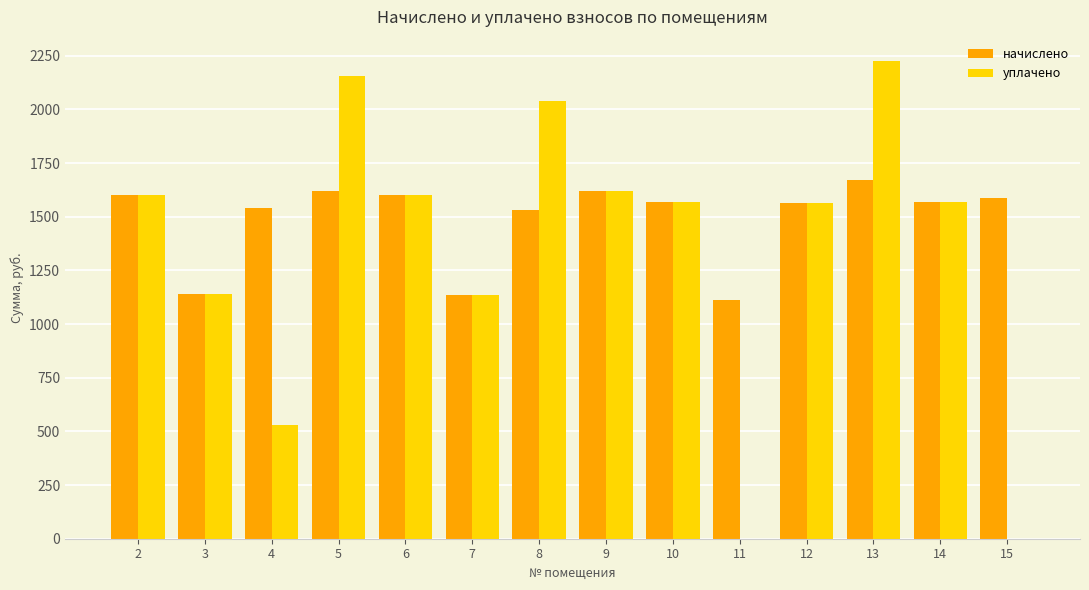

Does the chart contain stacked bars?

No